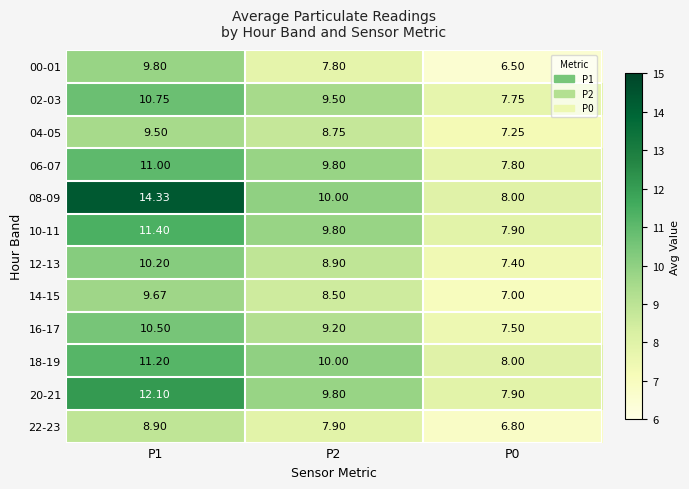

Which label corresponds to the largest value in the chart?

P1